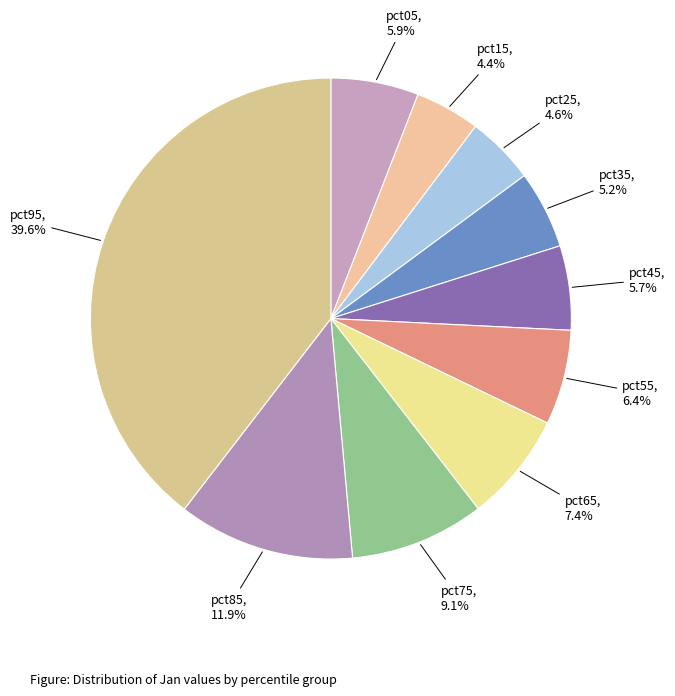

Rank the categories by value from highest to lowest.

pct95, pct85, pct75, pct65, pct55, pct05, pct45, pct35, pct25, pct15